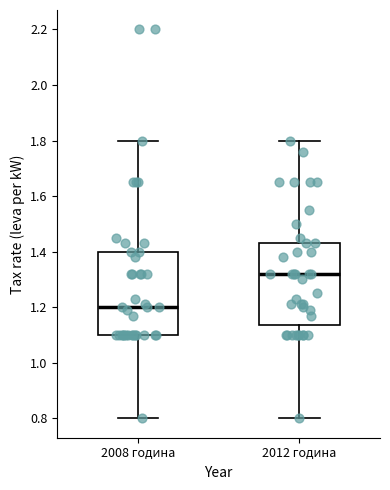

Reading left to right, transcribe this box plot: for each box, give where its median line is, the range the box spans, and where its two whiskers end, as read against the y-axis. The values are not printed on the chart, so give them approximately, as read against the axis.

2008 година: median 1.20, box 1.10 to 1.40, whiskers 0.80 to 1.80
2012 година: median 1.32, box 1.14 to 1.44, whiskers 0.80 to 1.80